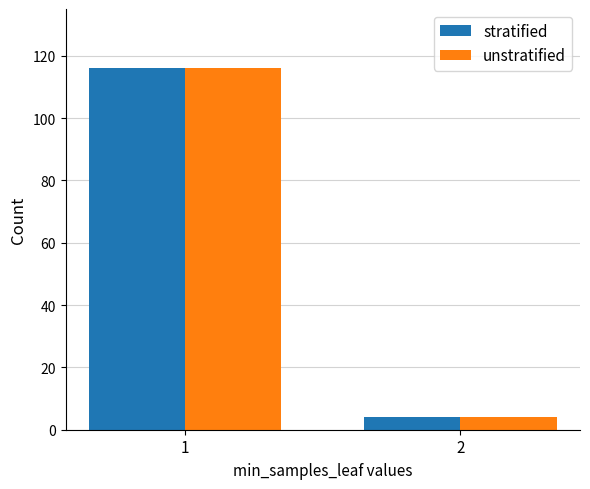

What are all the series names shown in the legend?

stratified, unstratified